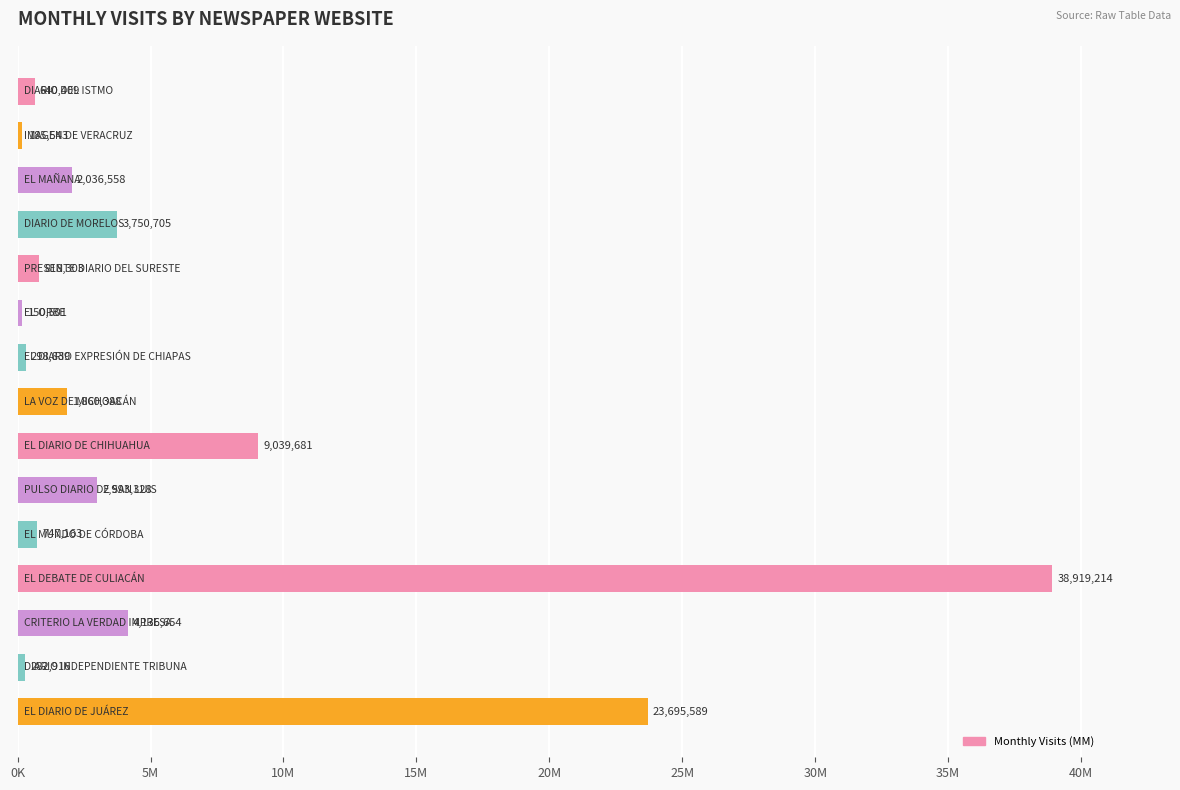

What is the average value?

5970386